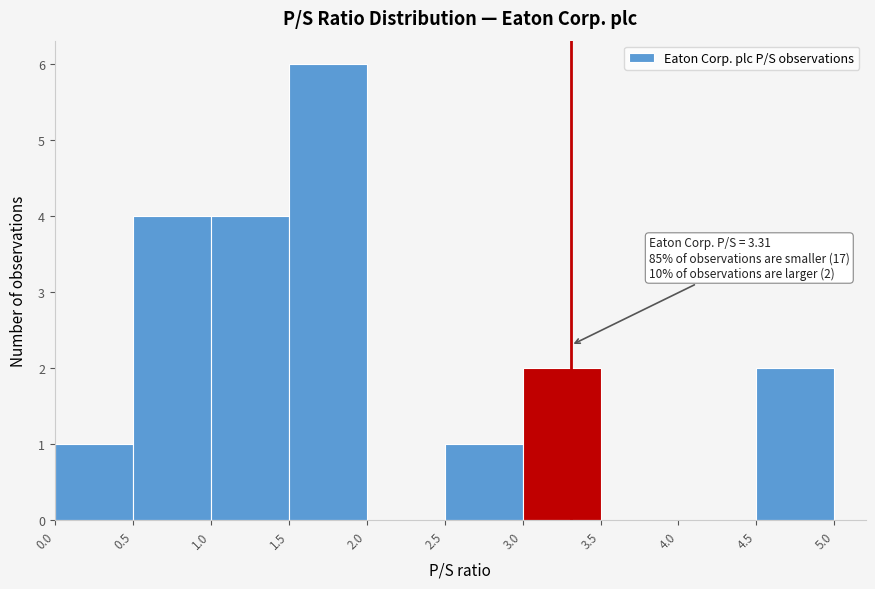

Over which range of the x-axis is the bar tallest?

1.5 to 2.0